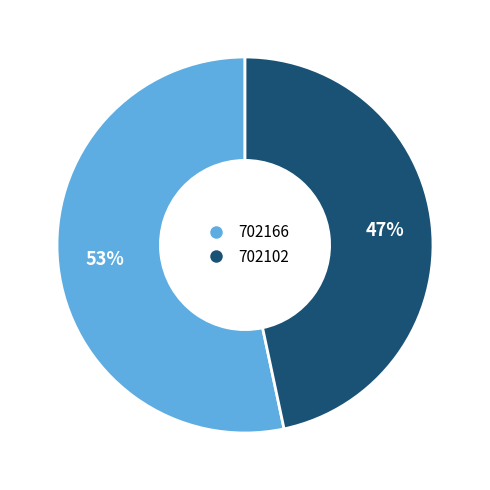

What is the smallest slice in the pie chart?

702102